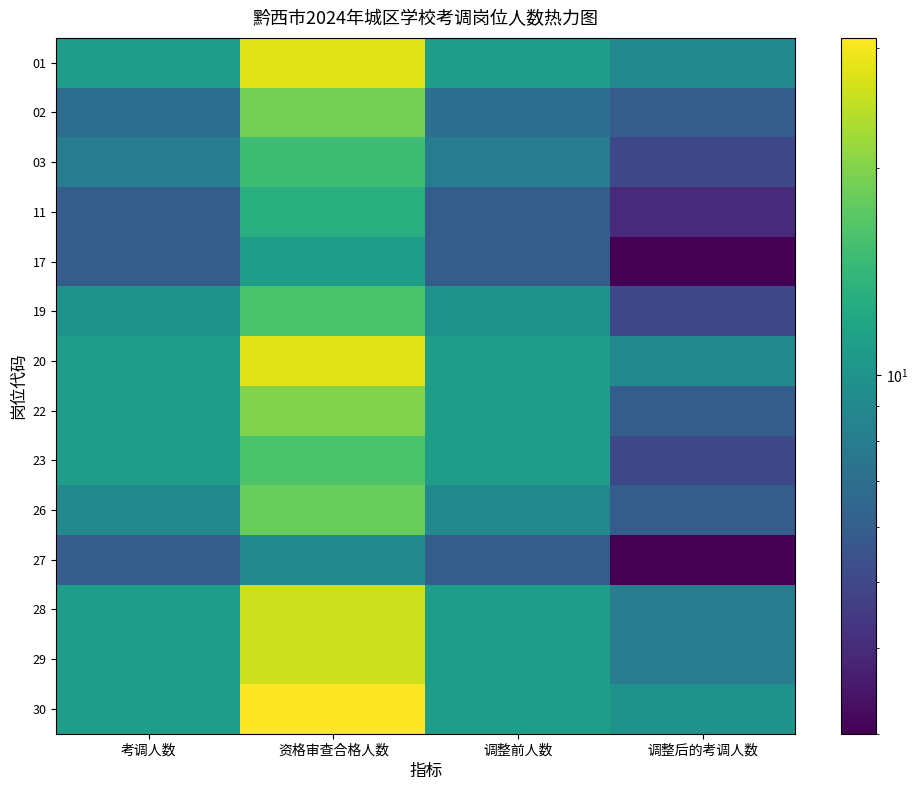

What is the difference between the highest and lowest values at 资格审查合格人数?

22